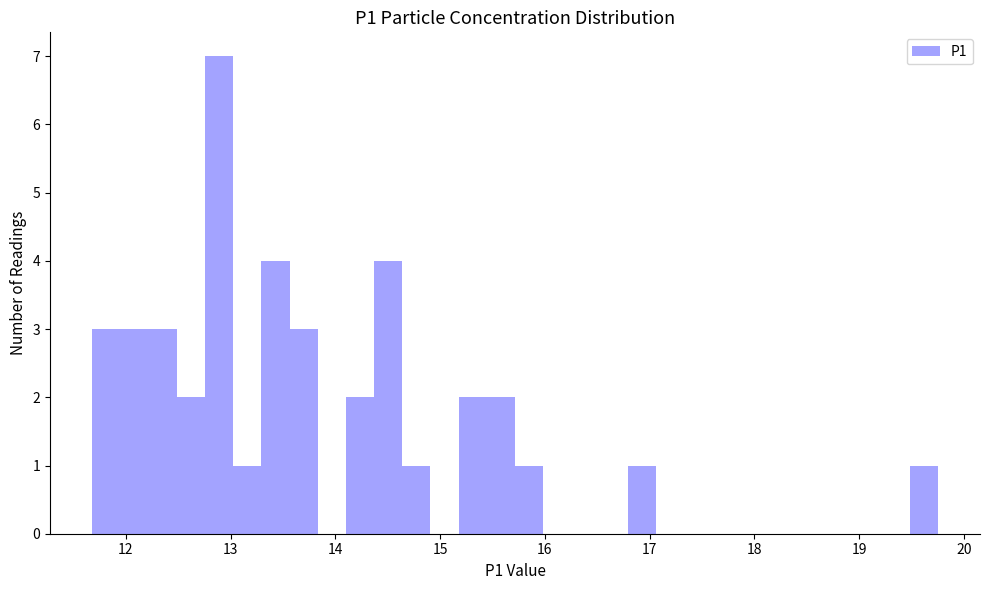

Read against the x-axis, roughly where is the centre of the tallest bar?

12.9